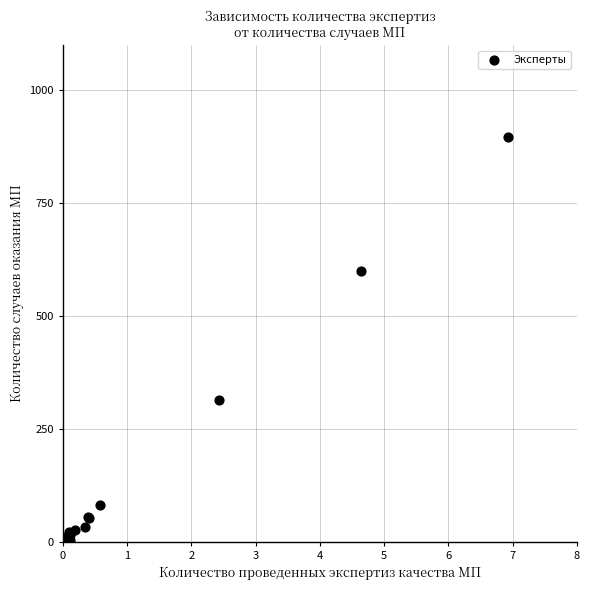

What Y value in the scatter plot is closest to 446?

312.7